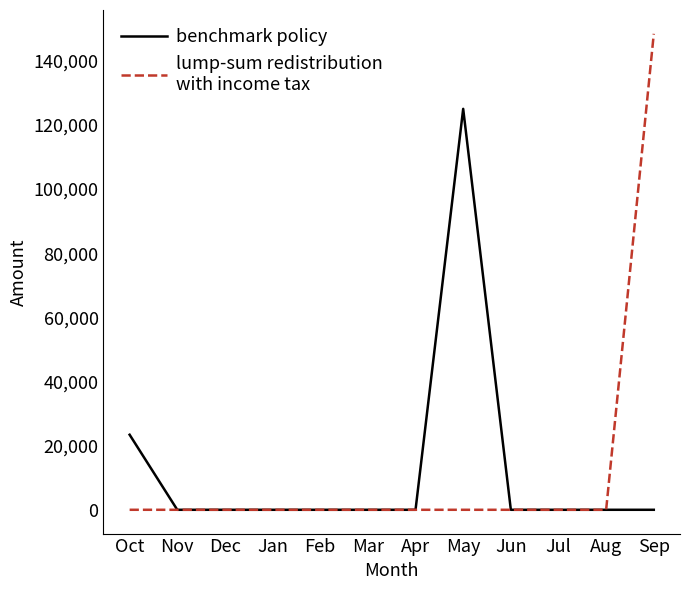

What is the greatest value displayed?

148400